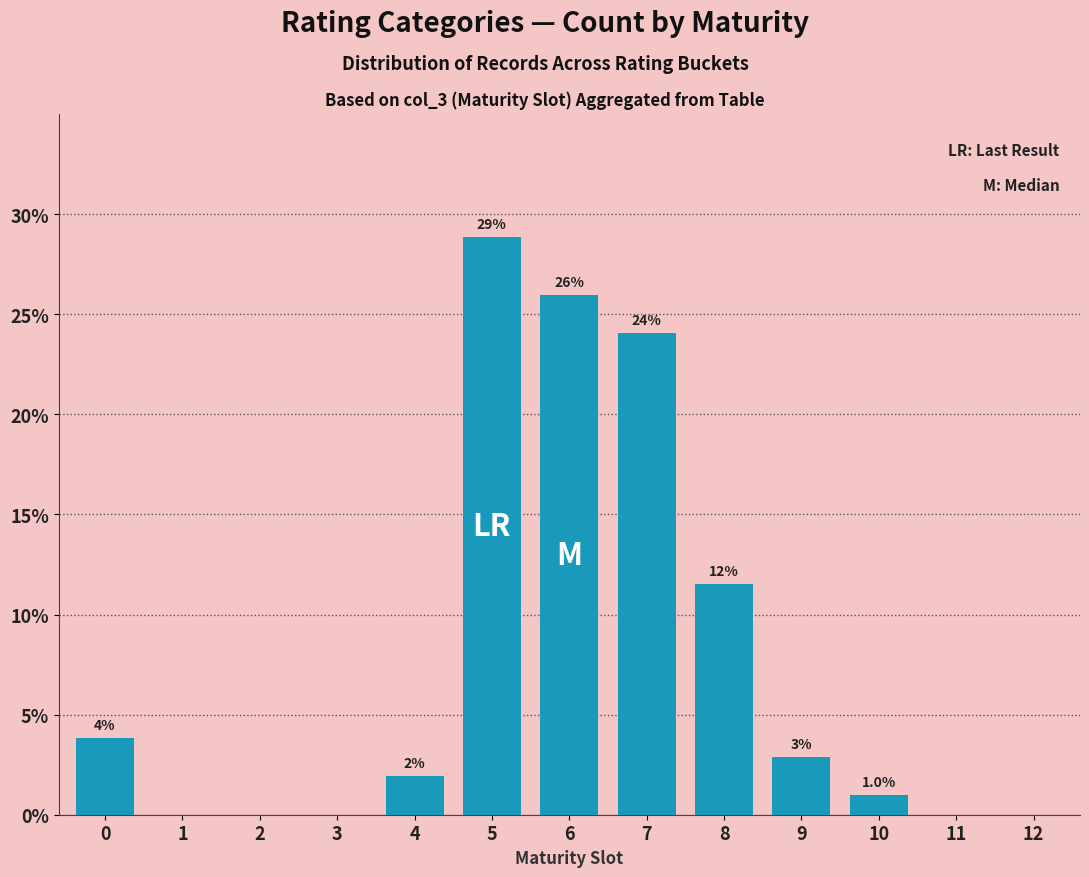

Approximately how many times larger is the value at 4 compared to 0?

0.5